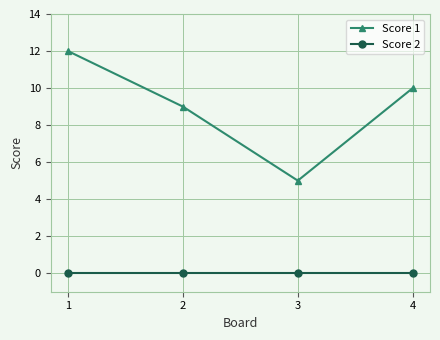

Reading right to left, list all the values displayed in this chart.

Score 1: 10	5	9	12
Score 2: 0	0	0	0